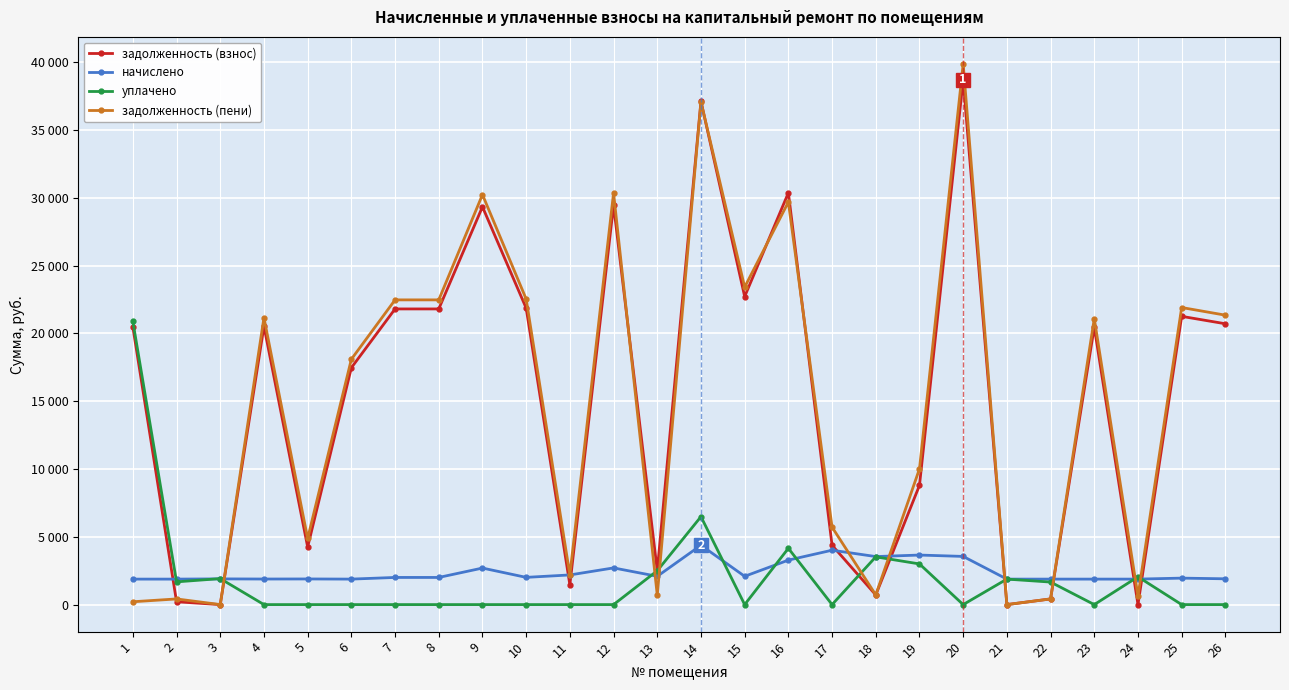

What is the difference between the задолженность (пени) values at 24 and 8?

21851.8